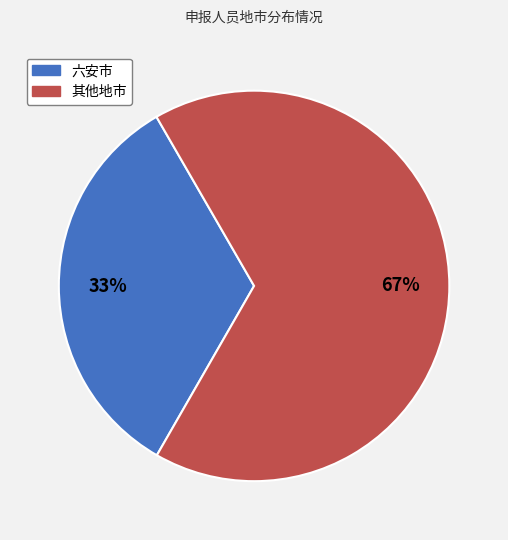

Is there a majority slice in this chart?

Yes